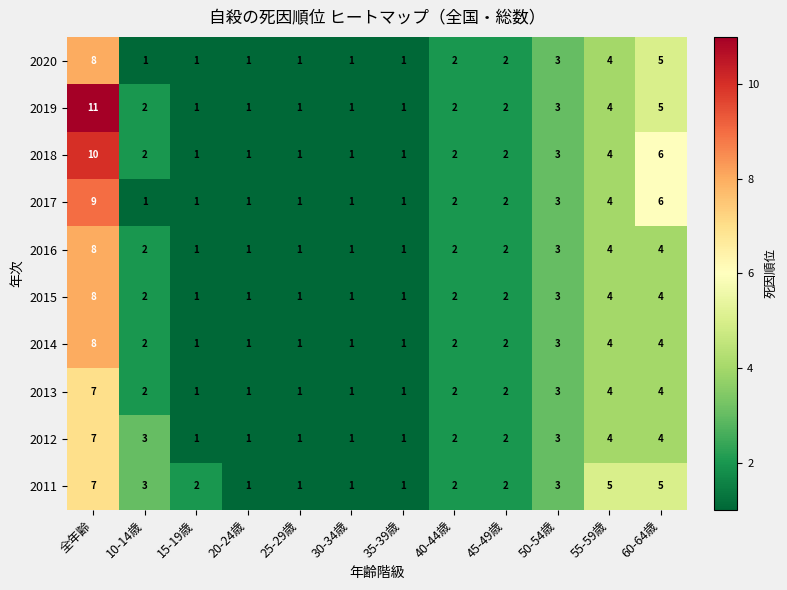

How many 2018 values are between 1 and 4?

10